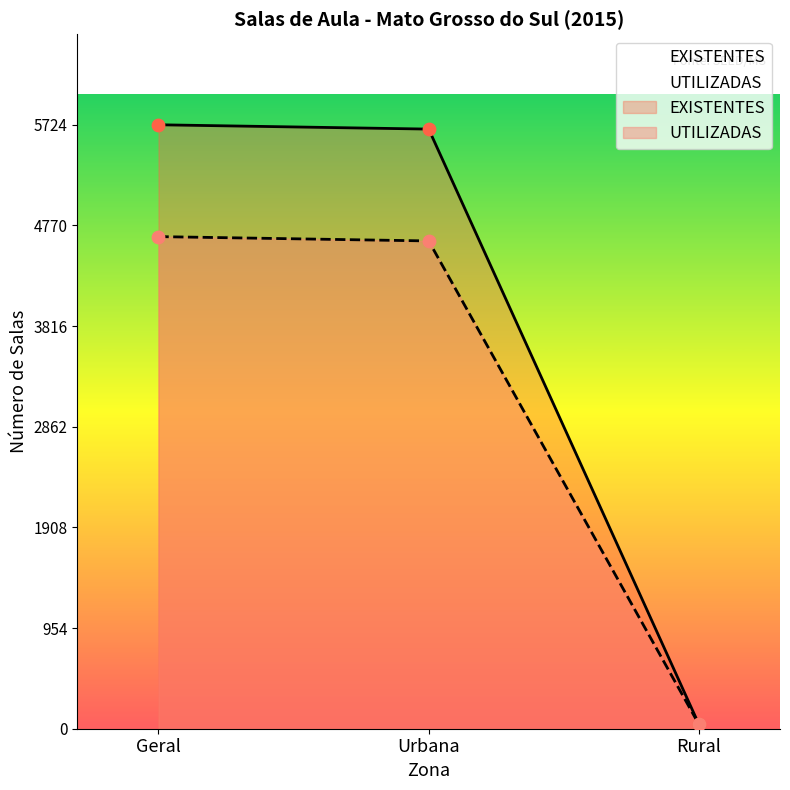

Which series has the widest spread of Y values?

EXISTENTES